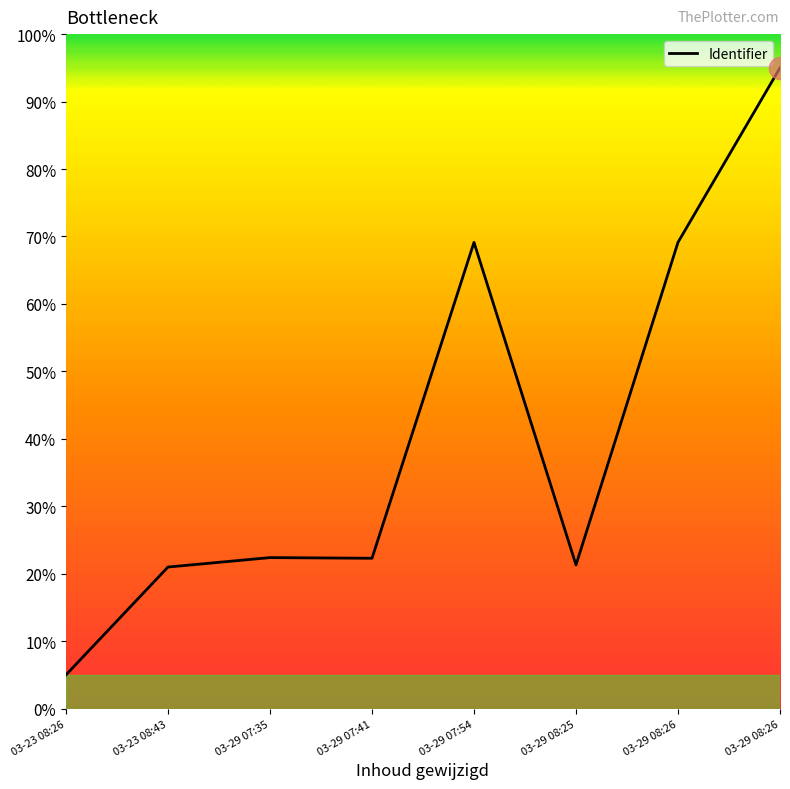

How many categories are shown in the chart?

8